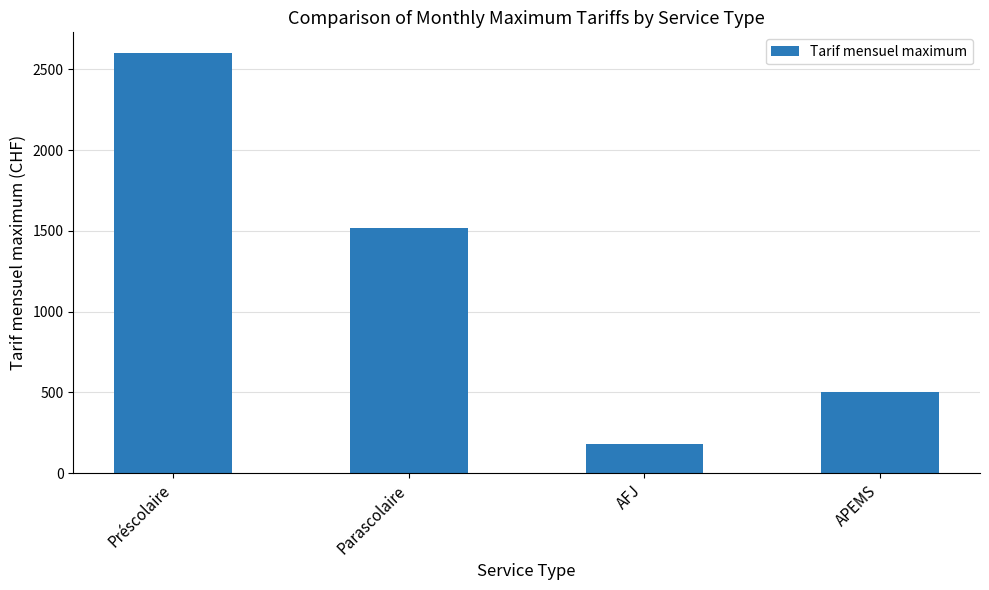

Does the chart contain any negative values?

No